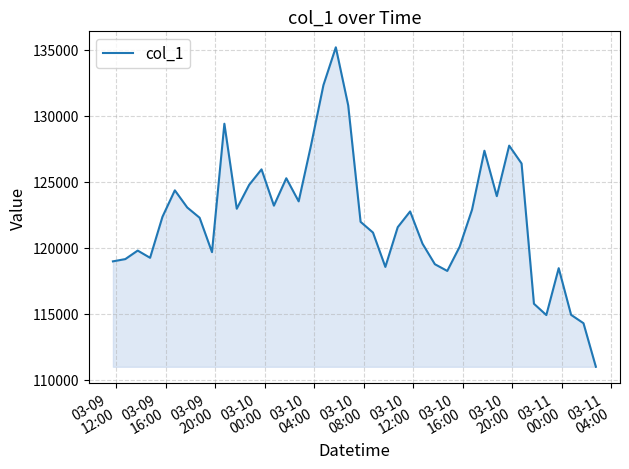

What is the difference between the maximum and minimum values?

24205.0